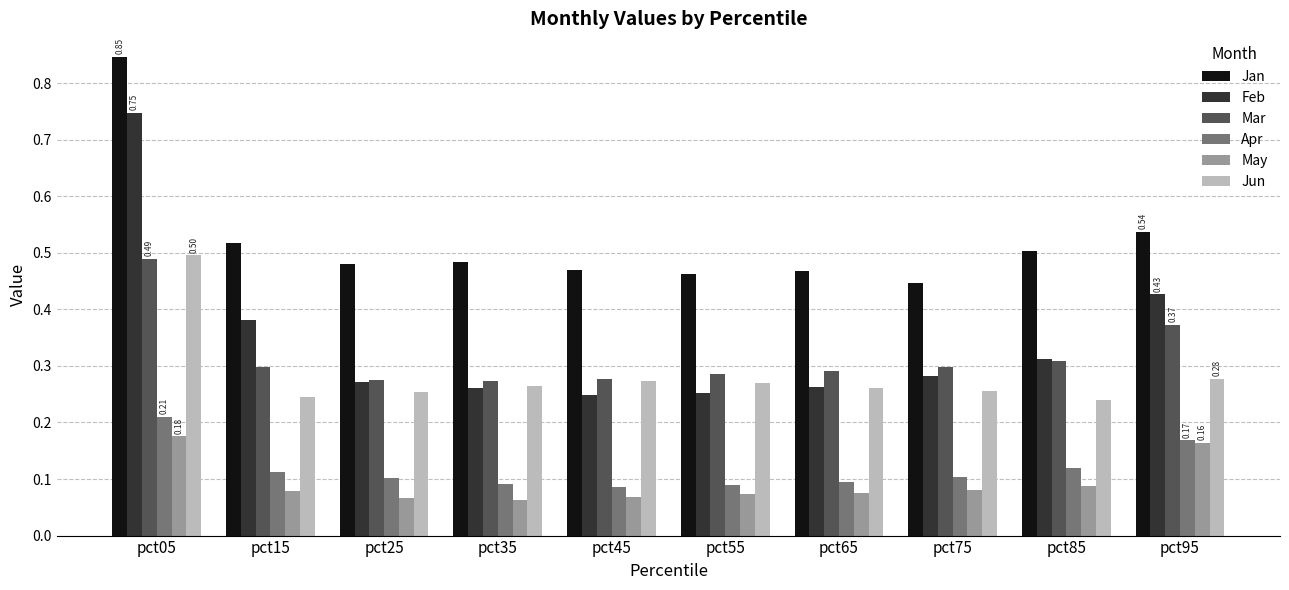

What is the sum of all Apr values?

1.2